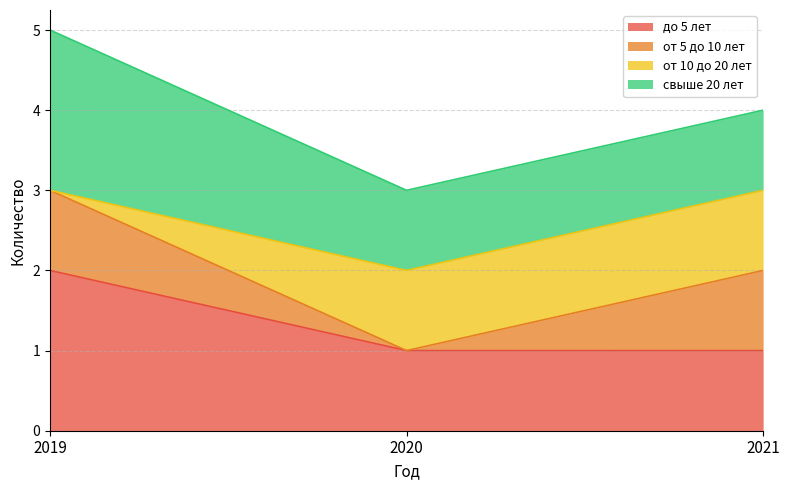

What is the difference between the maximum and minimum values in the от 5 до 10 лет series?

1